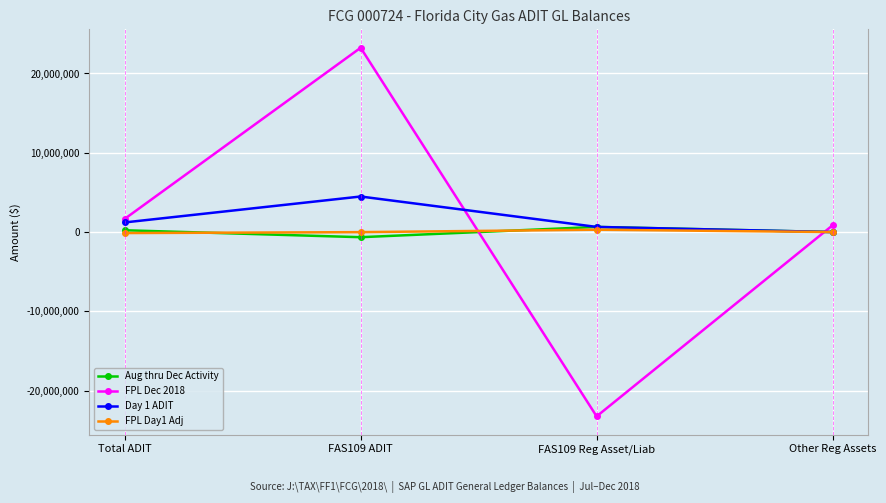

True or false: FPL Day1 Adj has more than 2 interior local peaks.

False